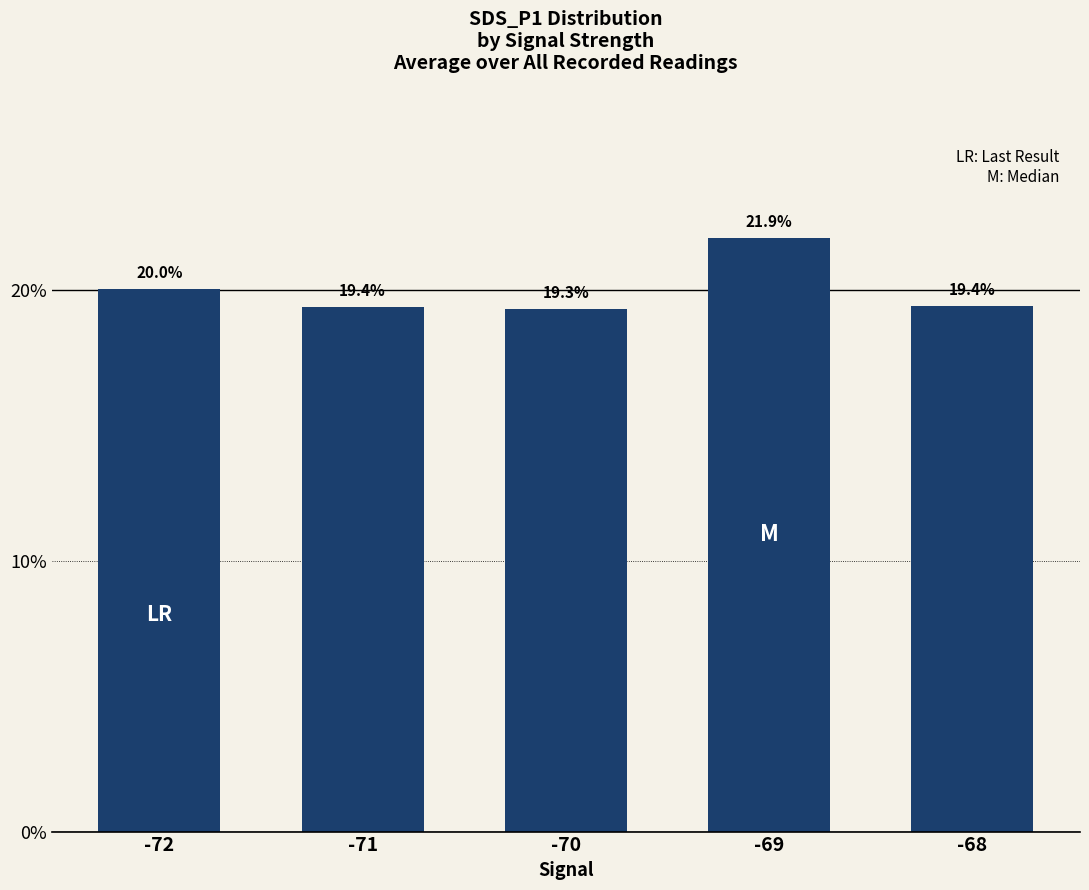

Reading right to left, what are all the values shown in this chart?

19.4	21.9	19.3	19.4	20.0